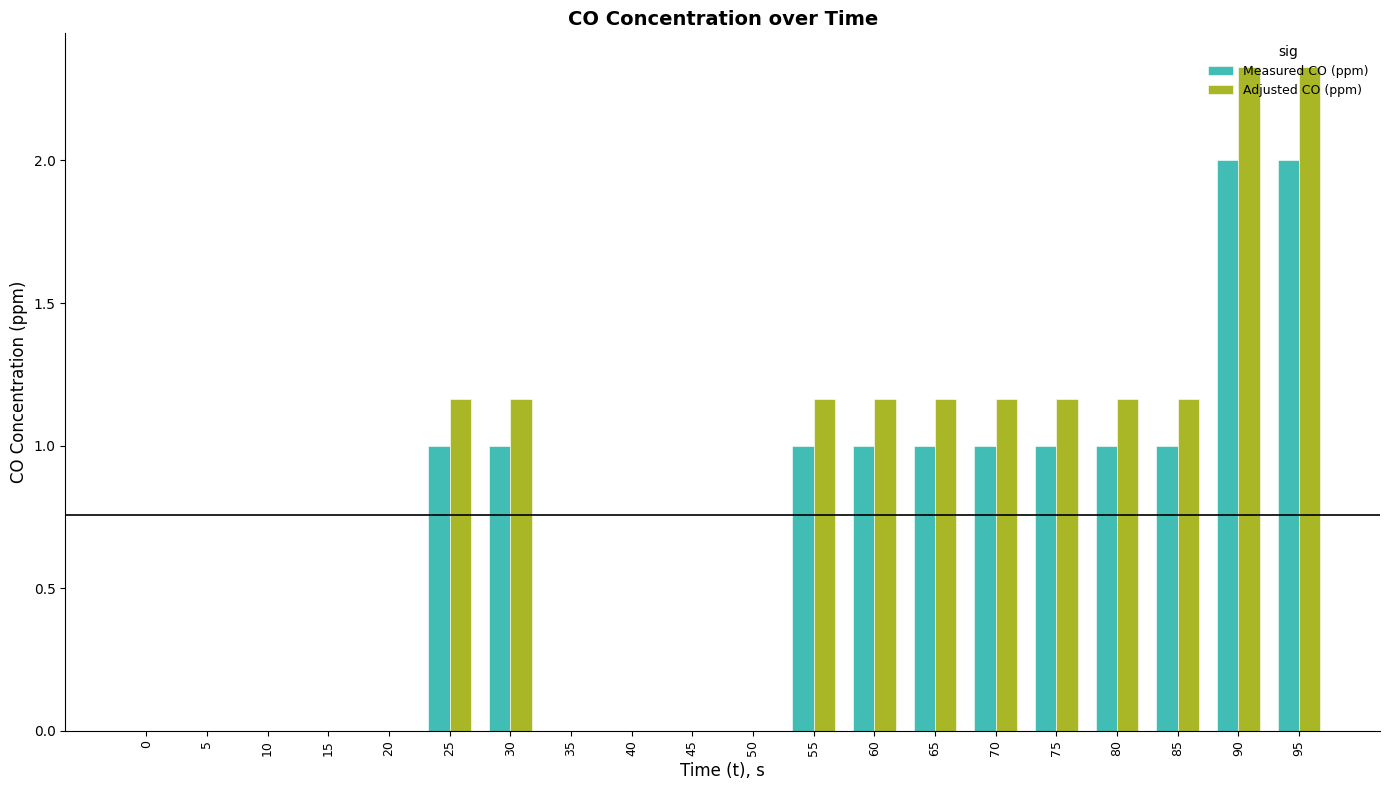

Which series has the largest total across all categories?

Adjusted CO (ppm)